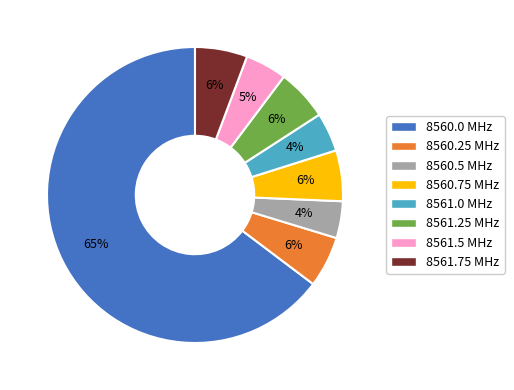

Which slice represents more than half of the pie?

8560.0